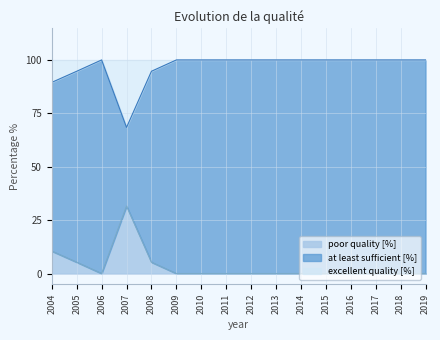

At which label is poor quality [%] closest to 15?

2004